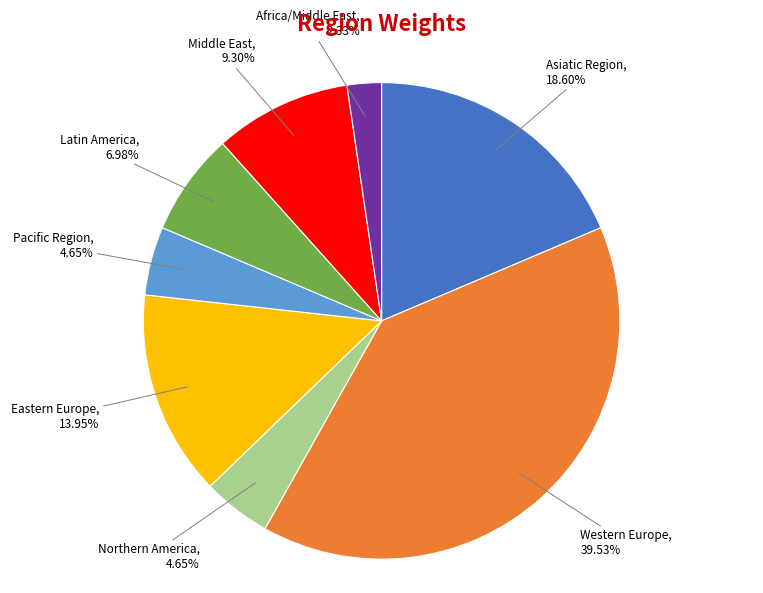

Is there any slice that represents more than half of the pie?

No